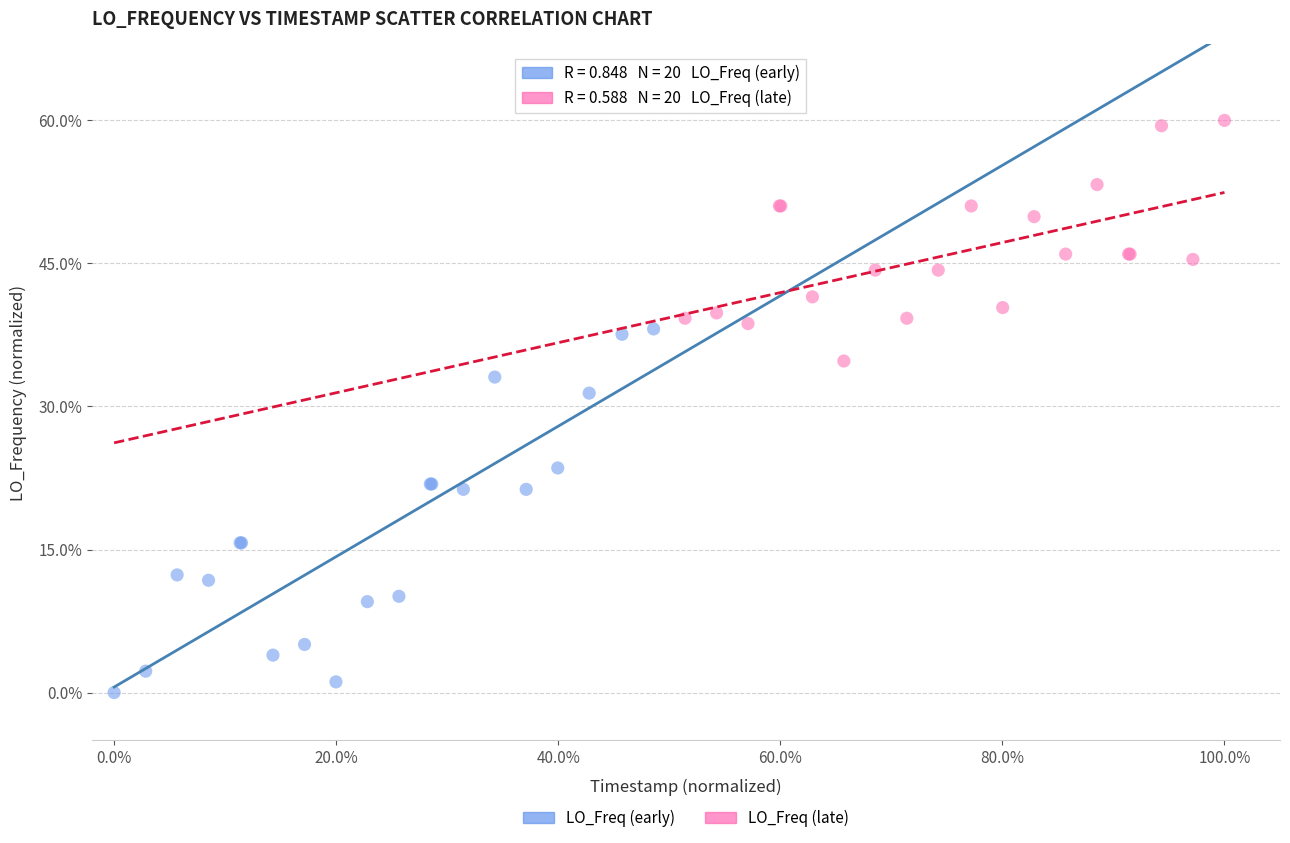

Which series contains the highest Y value?

LO_Freq (late)